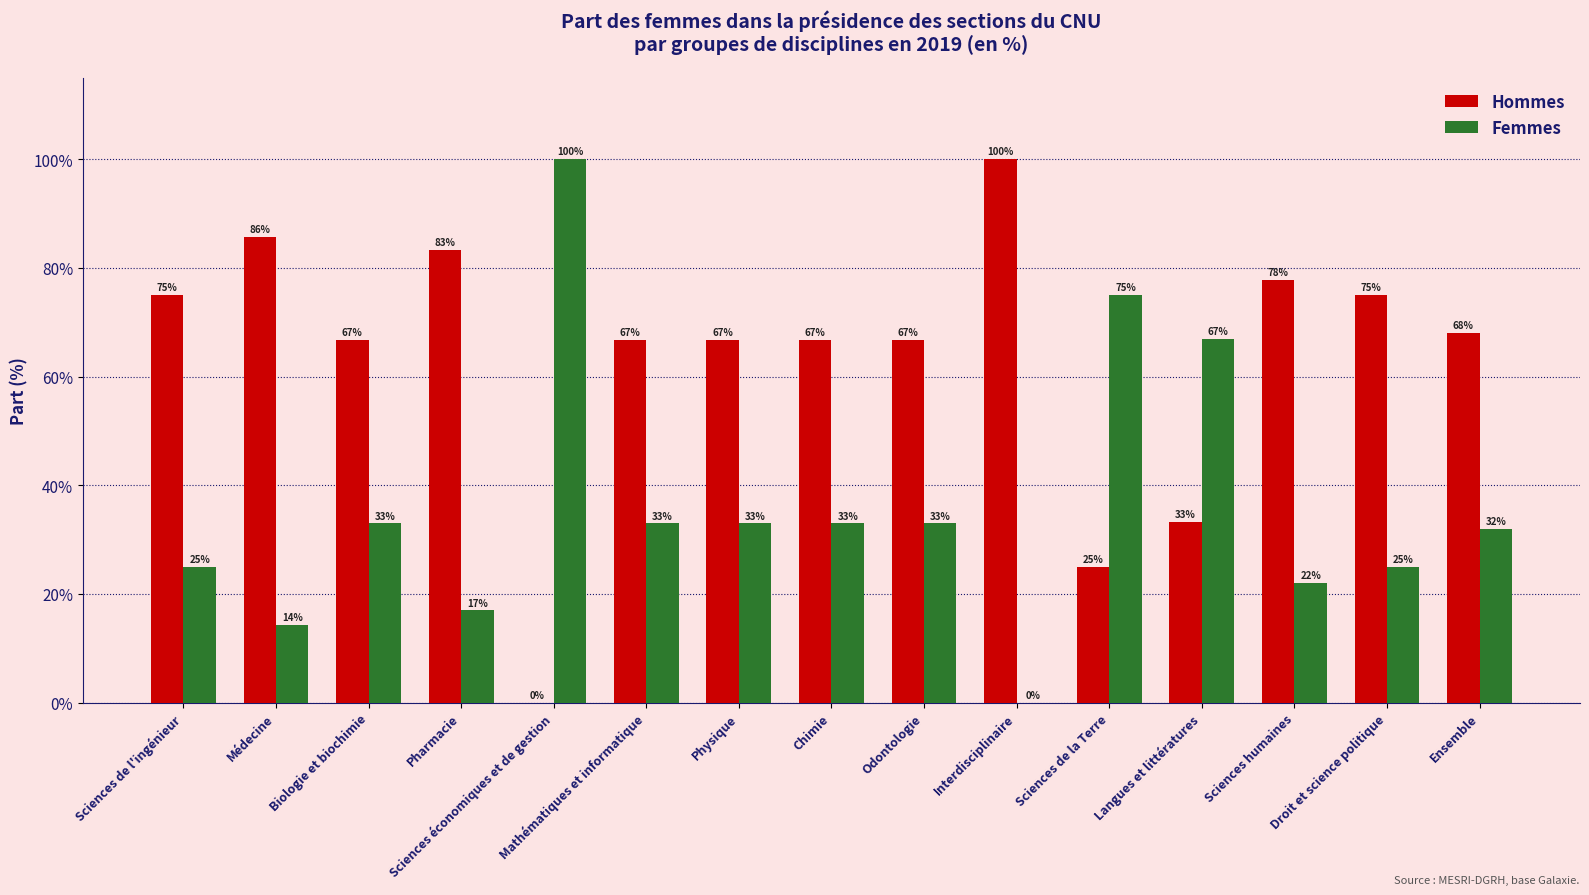

How many values in the Hommes series exceed 66?

12